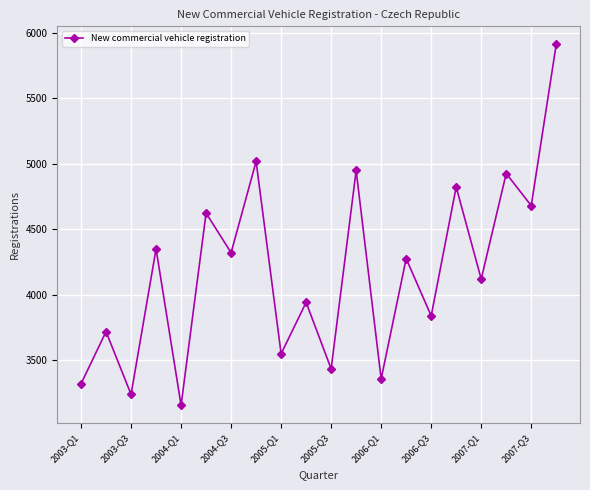

How many interior local peaks (higher than both neighbors) does the data have?

9